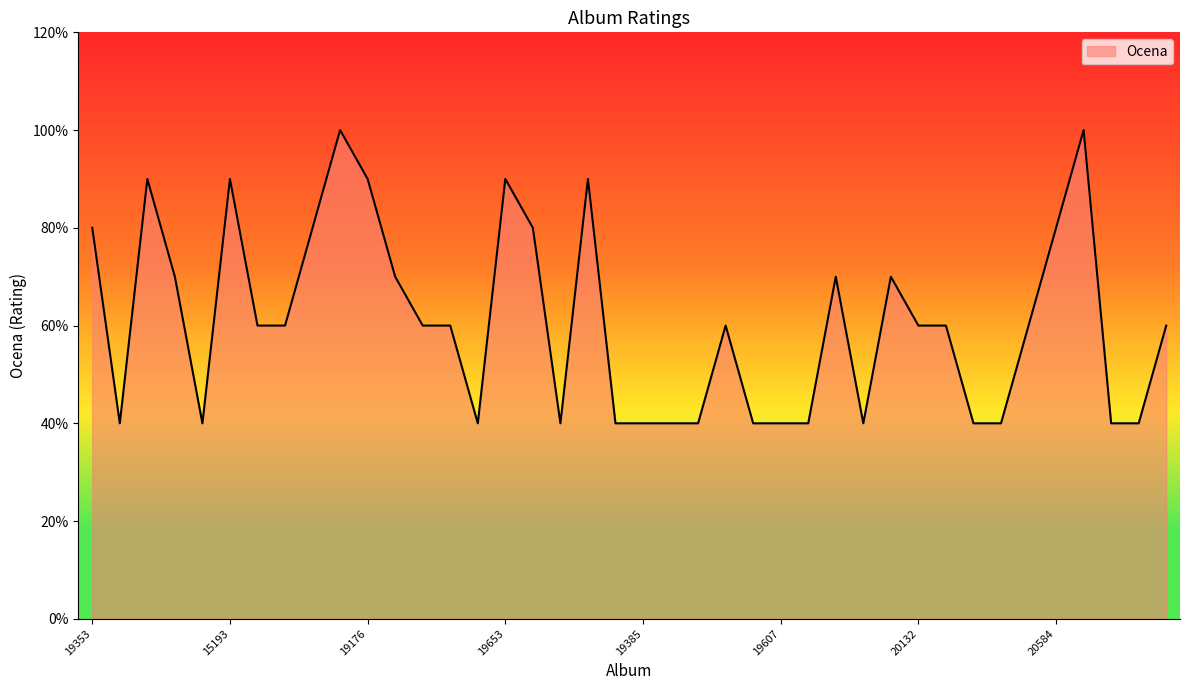

Reading left to right, list all the values displayed in this chart.

4.0	2.0	4.5	3.5	2.0	4.5	3.0	3.0	4.0	5.0	4.5	3.5	3.0	3.0	2.0	4.5	4.0	2.0	4.5	2.0	2.0	2.0	2.0	3.0	2.0	2.0	2.0	3.5	2.0	3.5	3.0	3.0	2.0	2.0	3.0	4.0	5.0	2.0	2.0	3.0